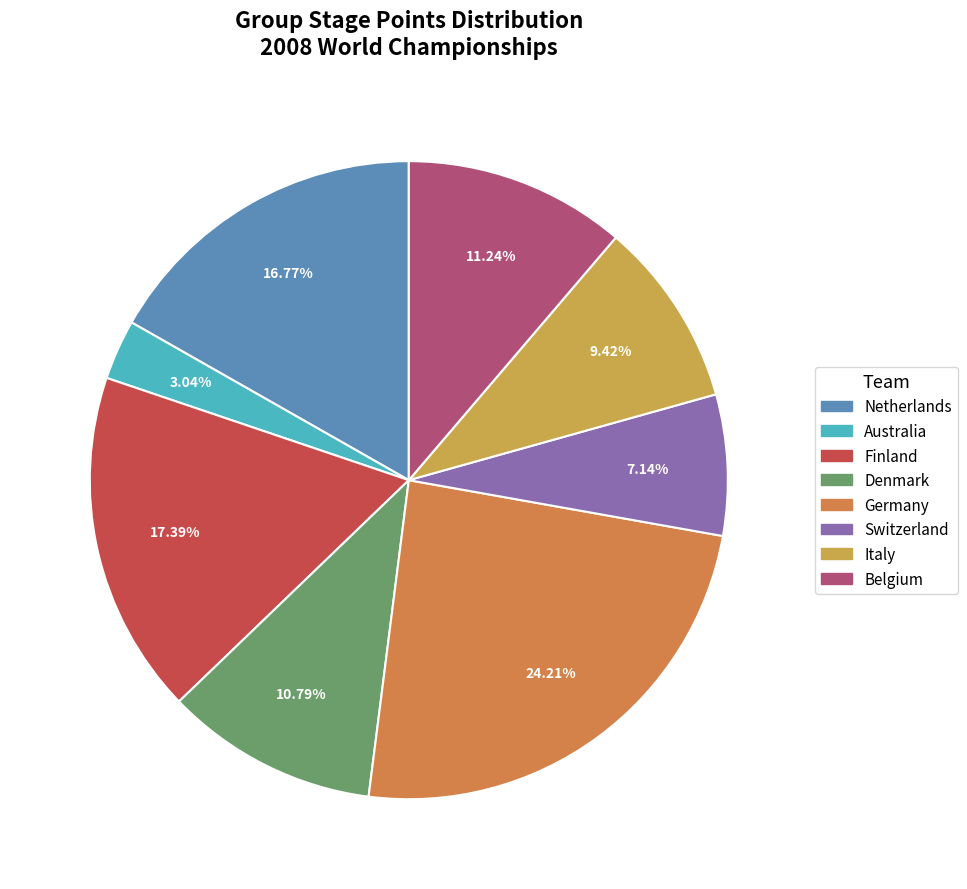

Is it true that Finland is 17% of the pie?

True